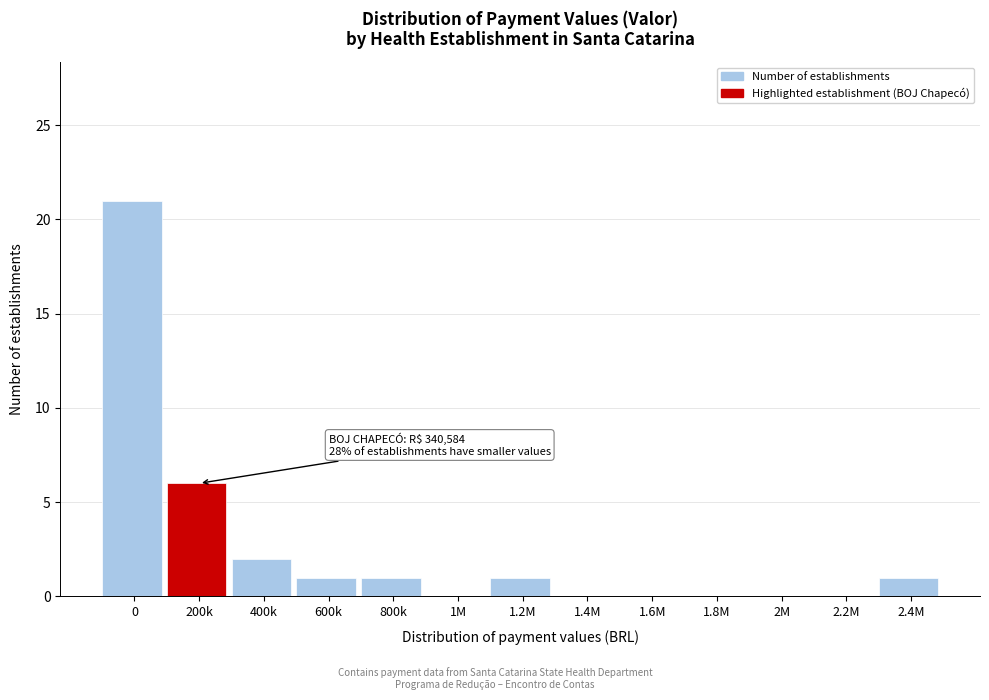

Reading right to left, list all the values displayed in this chart.

2.4M=1	2.2M=0	2M=0	1.8M=0	1.6M=0	1.4M=0	1.2M=1	1M=0	800k=1	600k=1	400k=2	200k=6	0=21